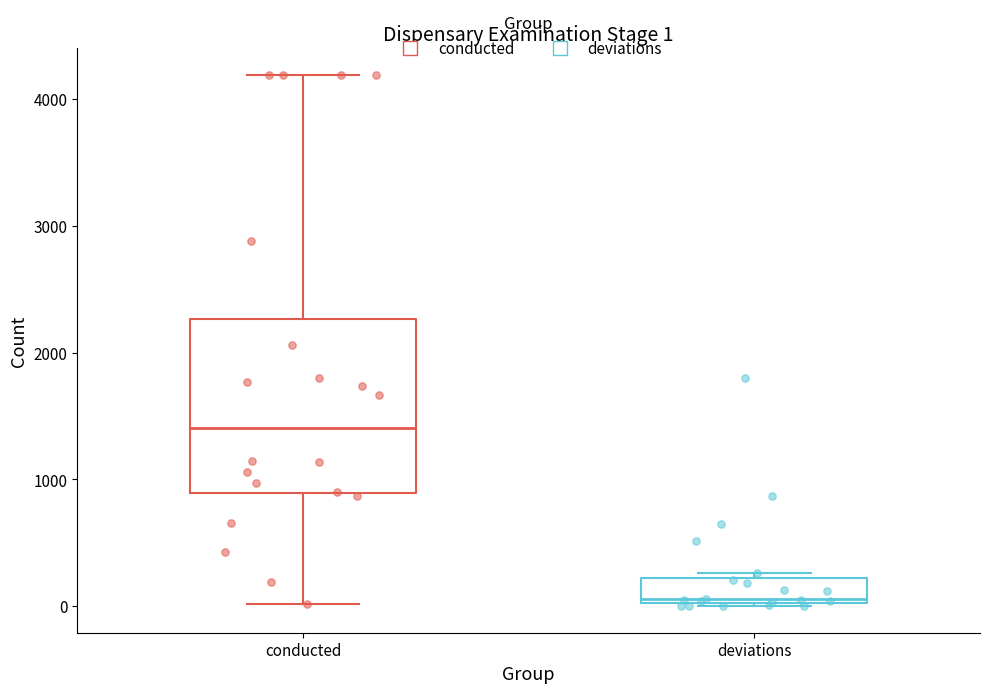

Which box's median line is the highest?

conducted